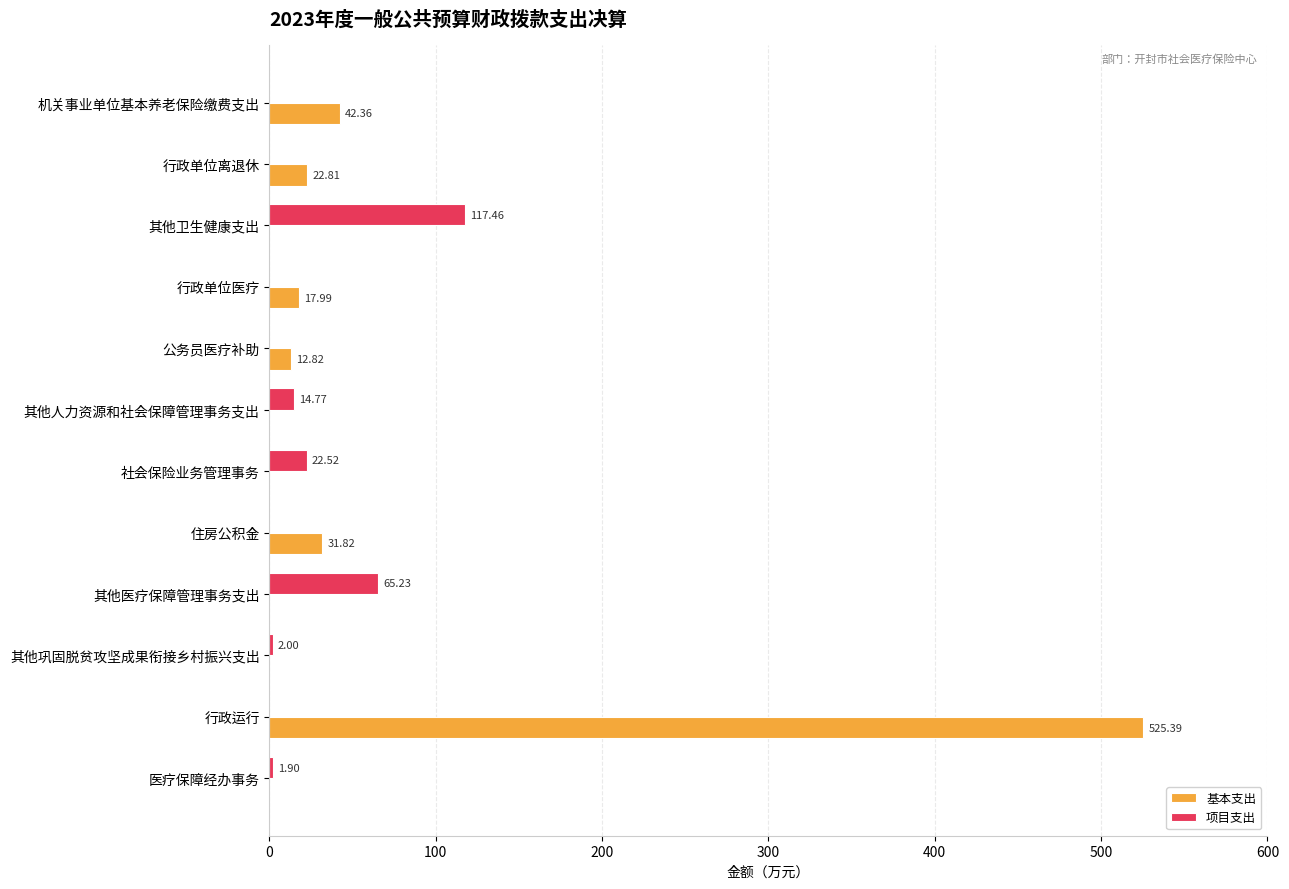

At which label is 基本支出 closest to 262?

机关事业单位基本养老保险缴费支出